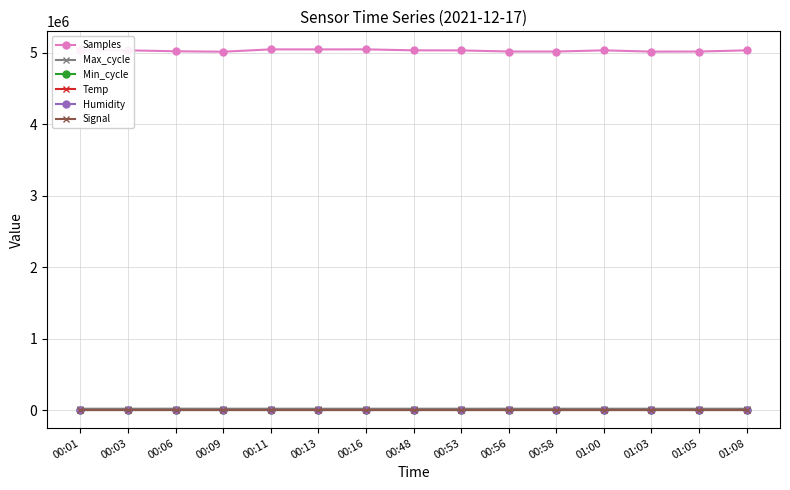

What is the label of the 6th point from the left?

00:13